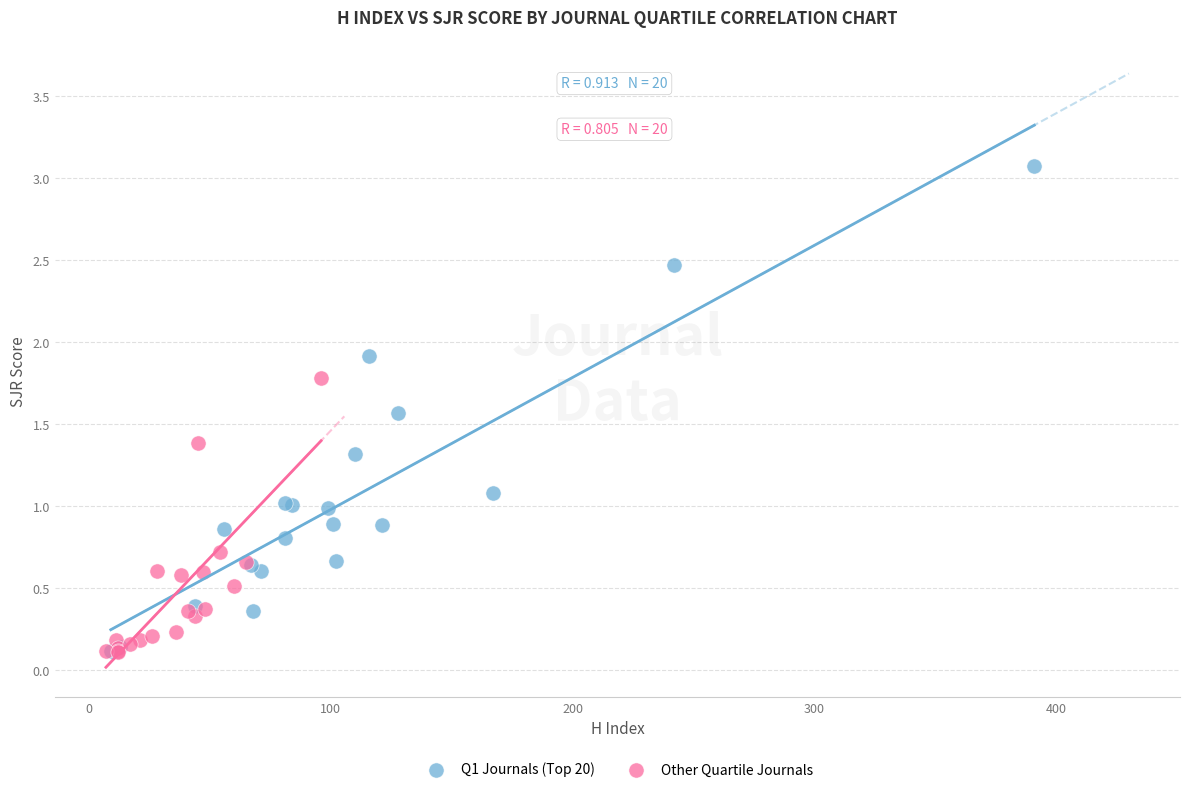

Which series reaches the maximum Y coordinate?

Q1 Journals (Top 20)